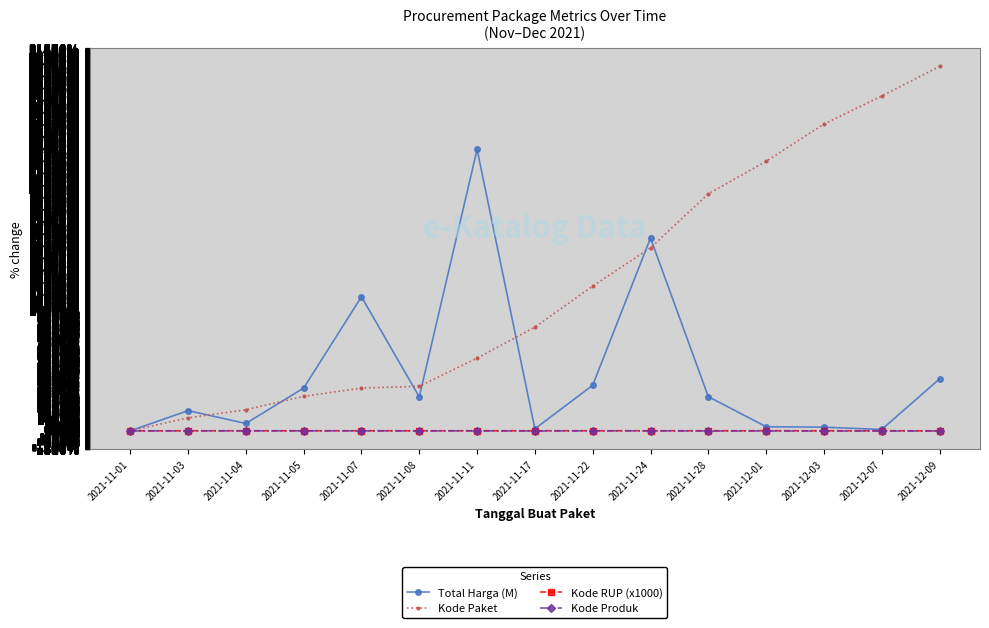

The value of Total Harga (M) at 2021-11-24 is 28134.4. True or false?

False